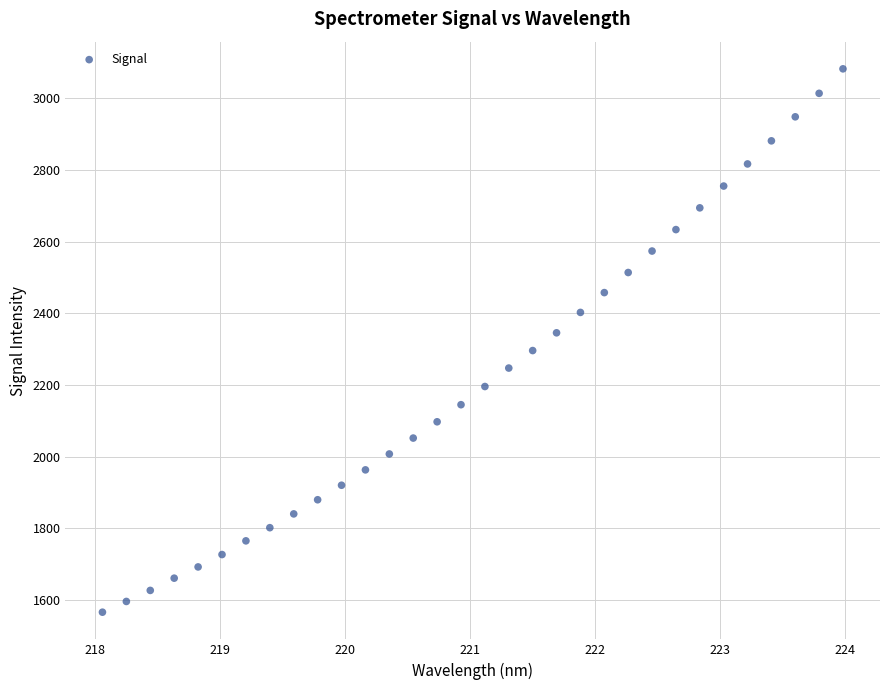

What is the range of X values (max minus min)?

5.9